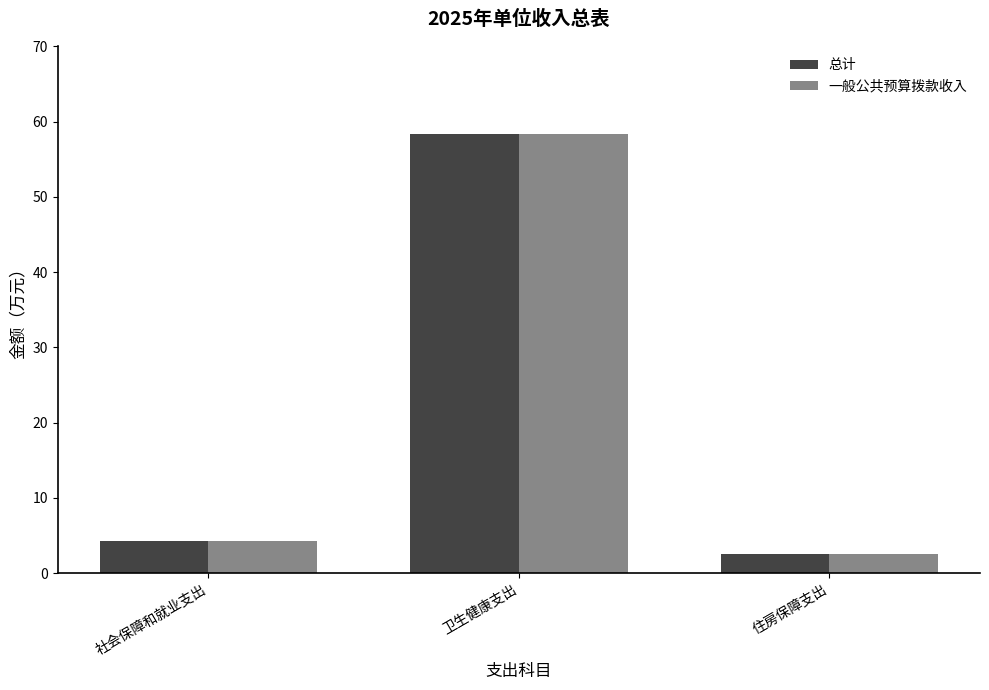

The 总计 series shows 4.3 at 社会保障和就业支出. True or false?

True